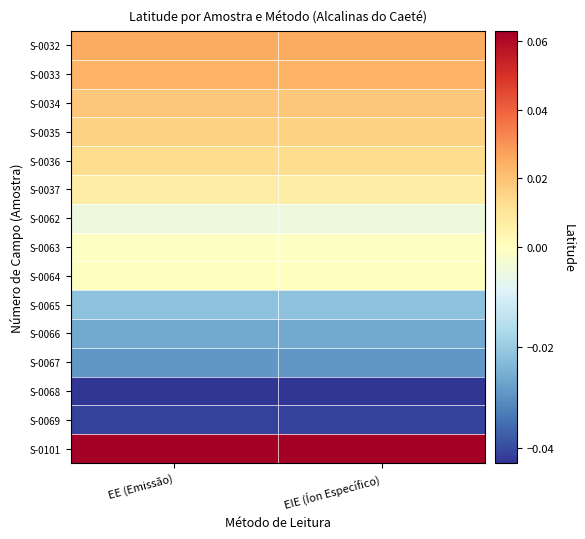

What is the maximum value shown in the chart?

0.1